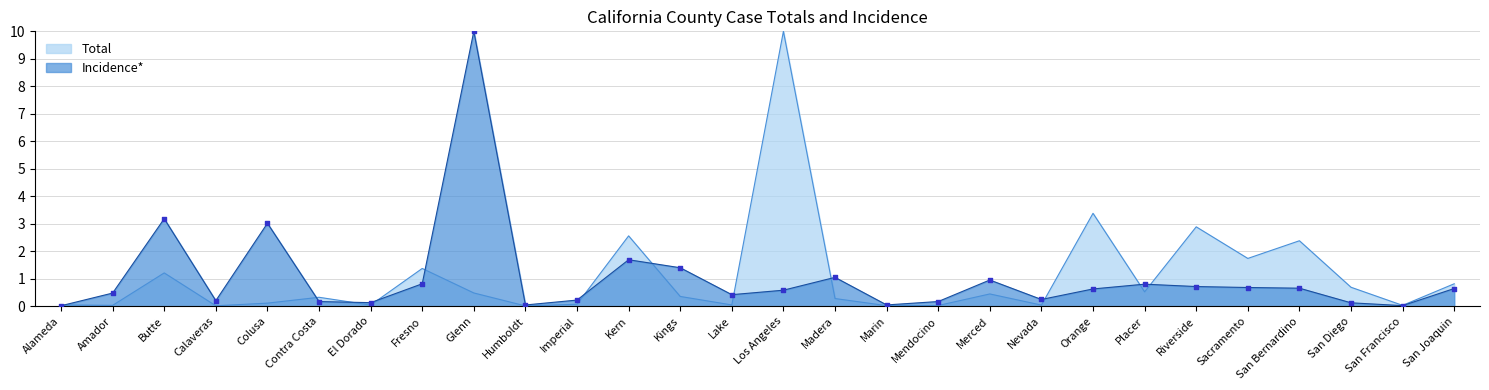

Which series has the largest total across all categories?

Total